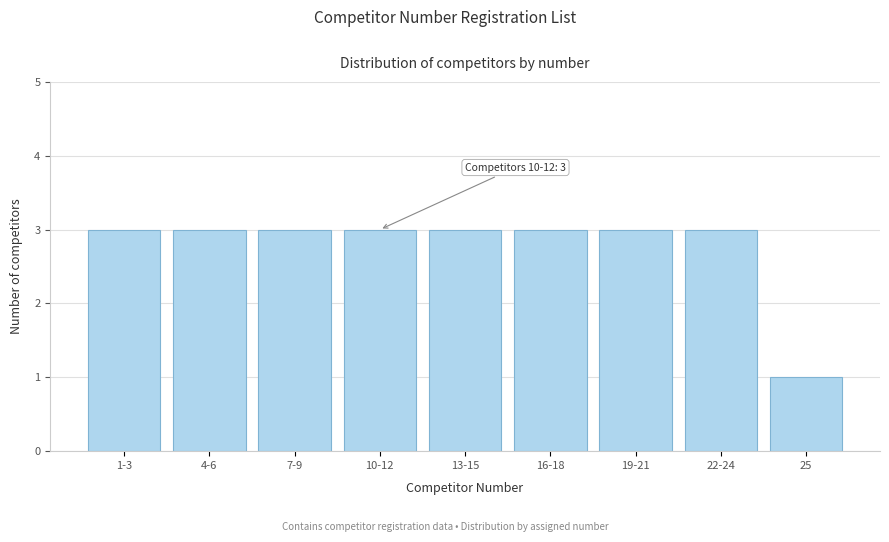

Reading left to right, list all the values displayed in this chart.

1-3=3	4-6=3	7-9=3	10-12=3	13-15=3	16-18=3	19-21=3	22-24=3	25=1